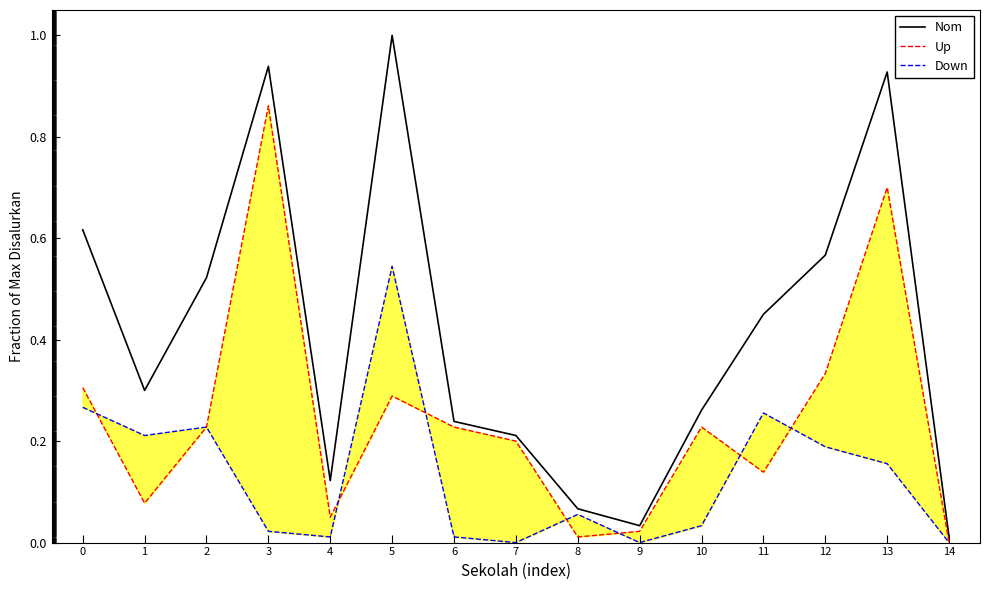

Is it true that Up equals 0.1 at 1?

True